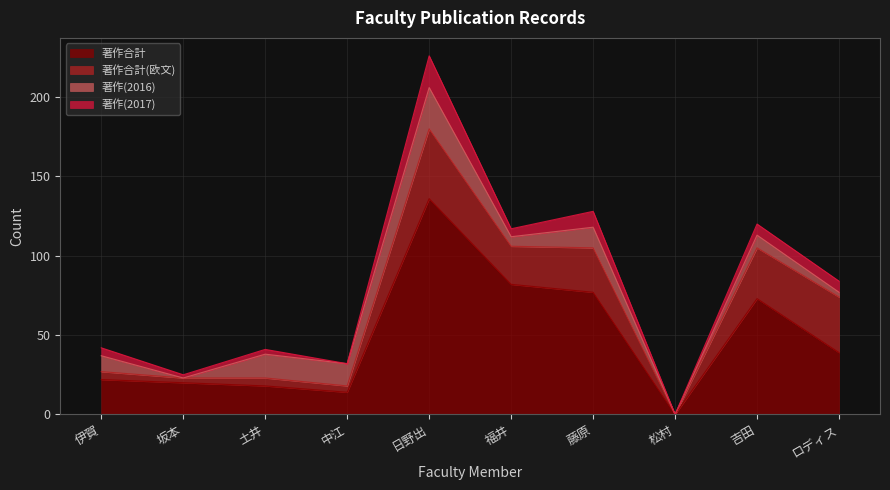

The 著作合計 series shows 38 at 伊賀. True or false?

False